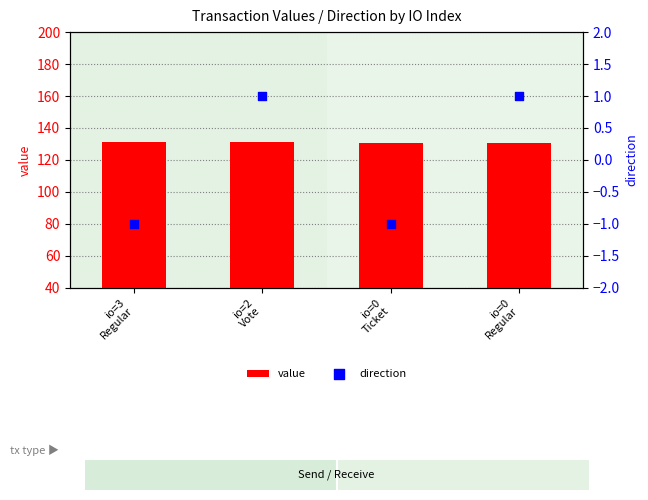

Which series reaches the maximum Y coordinate?

value